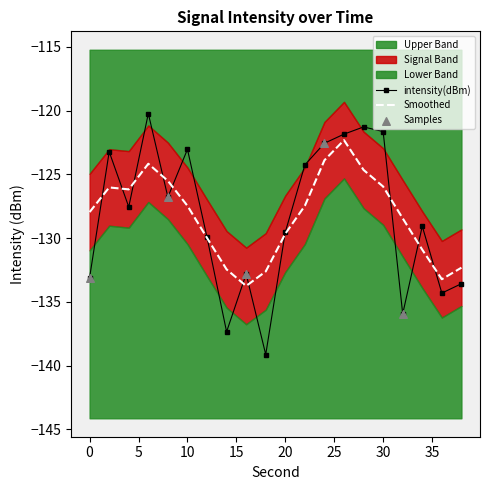

What is the change in value from 8 to 32?

-9.1